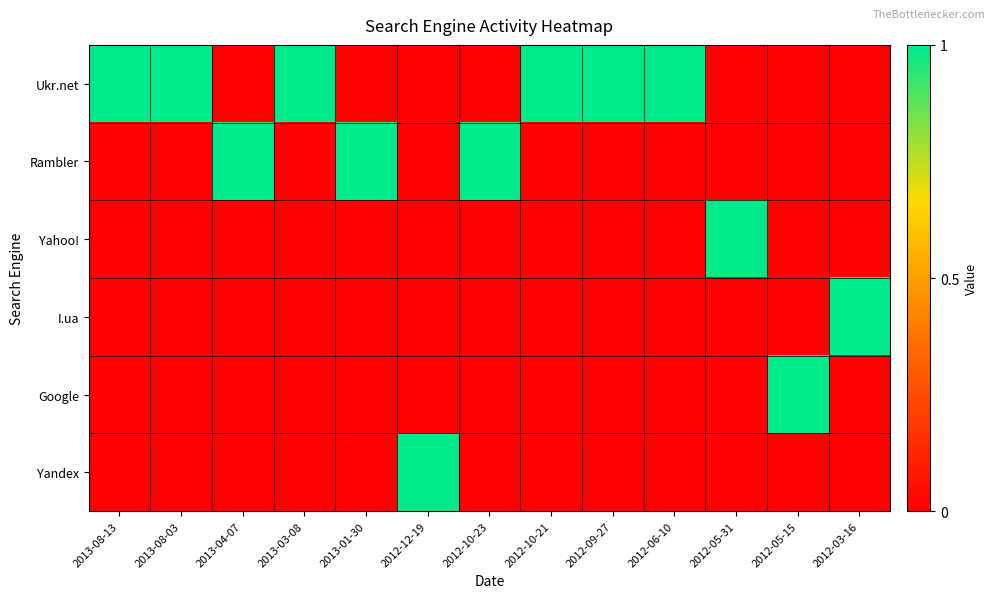

Reading right to left, list all the values displayed in this chart.

Ukr.net: 2012-03-16=0	2012-05-15=0	2012-05-31=0	2012-06-10=1	2012-09-27=1	2012-10-21=1	2012-10-23=0	2012-12-19=0	2013-01-30=0	2013-03-08=1	2013-04-07=0	2013-08-03=1	2013-08-13=1
Rambler: 2012-03-16=0	2012-05-15=0	2012-05-31=0	2012-06-10=0	2012-09-27=0	2012-10-21=0	2012-10-23=1	2012-12-19=0	2013-01-30=1	2013-03-08=0	2013-04-07=1	2013-08-03=0	2013-08-13=0
Yahoo!: 2012-03-16=0	2012-05-15=0	2012-05-31=1	2012-06-10=0	2012-09-27=0	2012-10-21=0	2012-10-23=0	2012-12-19=0	2013-01-30=0	2013-03-08=0	2013-04-07=0	2013-08-03=0	2013-08-13=0
I.ua: 2012-03-16=1	2012-05-15=0	2012-05-31=0	2012-06-10=0	2012-09-27=0	2012-10-21=0	2012-10-23=0	2012-12-19=0	2013-01-30=0	2013-03-08=0	2013-04-07=0	2013-08-03=0	2013-08-13=0
Google: 2012-03-16=0	2012-05-15=1	2012-05-31=0	2012-06-10=0	2012-09-27=0	2012-10-21=0	2012-10-23=0	2012-12-19=0	2013-01-30=0	2013-03-08=0	2013-04-07=0	2013-08-03=0	2013-08-13=0
Yandex: 2012-03-16=0	2012-05-15=0	2012-05-31=0	2012-06-10=0	2012-09-27=0	2012-10-21=0	2012-10-23=0	2012-12-19=1	2013-01-30=0	2013-03-08=0	2013-04-07=0	2013-08-03=0	2013-08-13=0